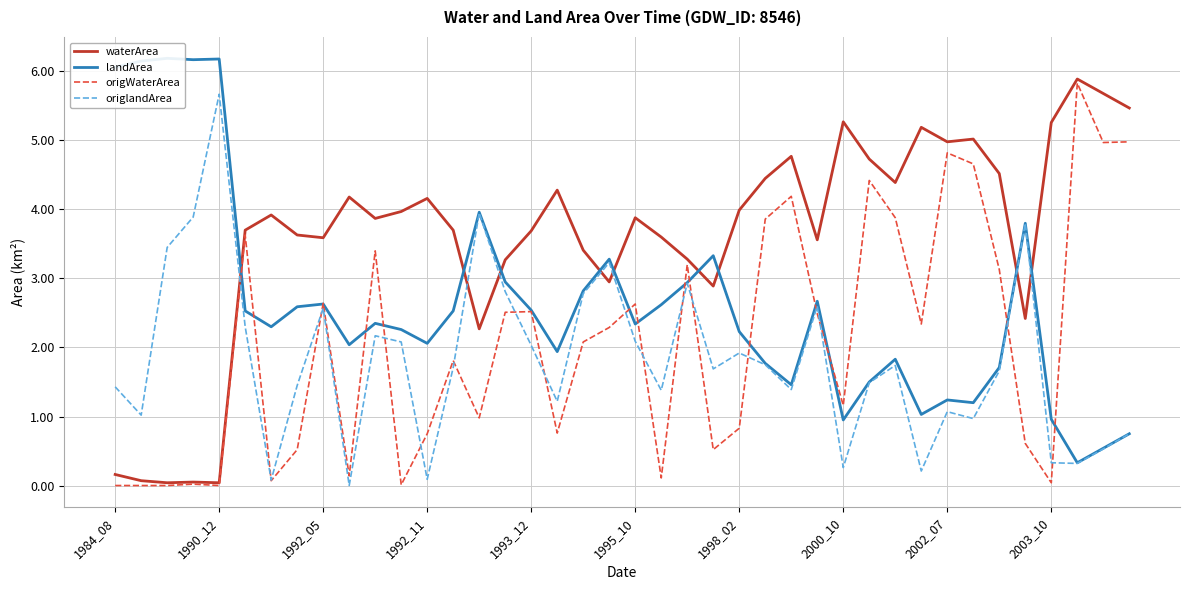

How many data points in waterArea are above 3?

31